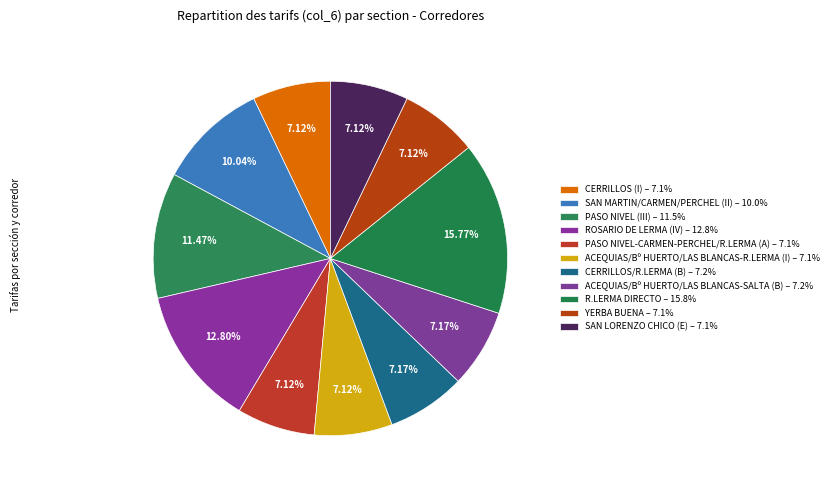

Count the number of slices in the pie.

11